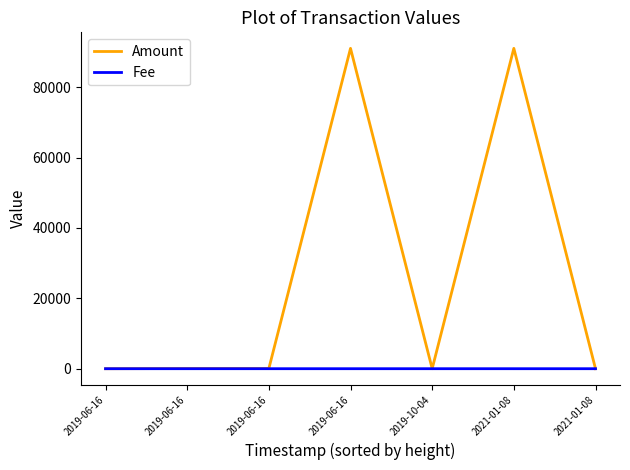

Rank the series at 2019-06-16 from lowest to highest value.

Fee, Amount